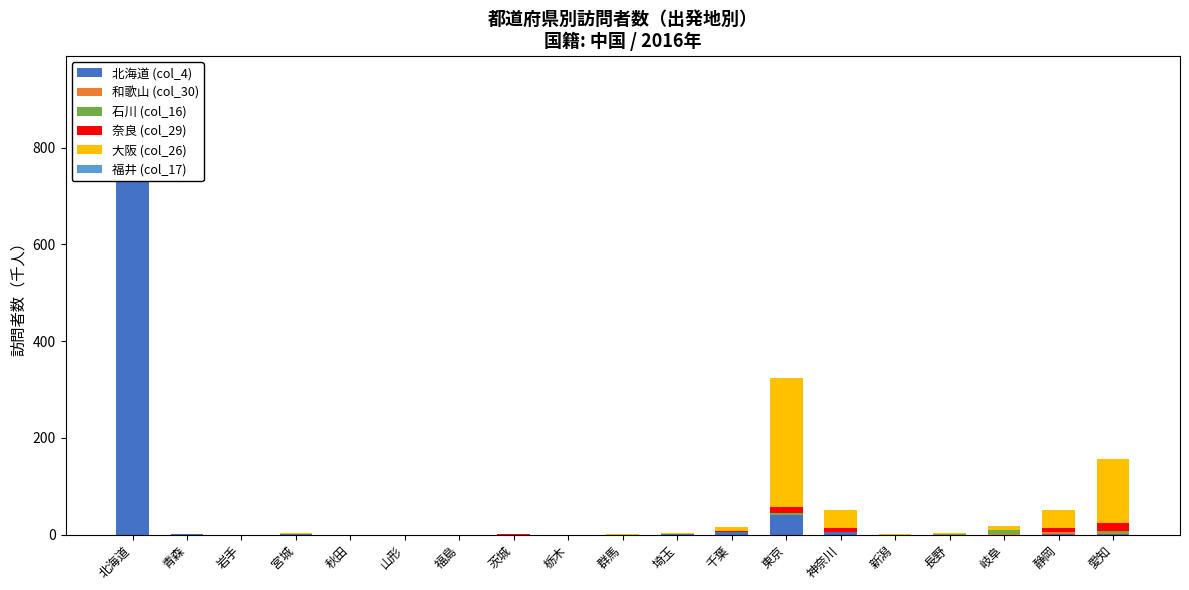

What is the label of the 8th bar from the left?

茨城